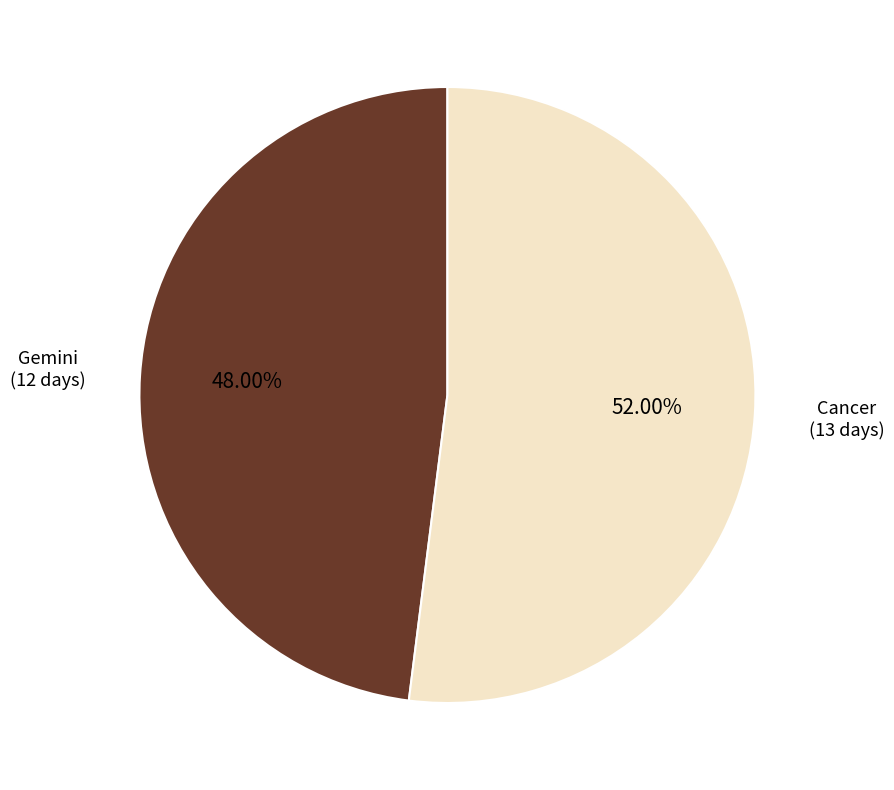

Between Gemini and Cancer, which is larger?

Cancer